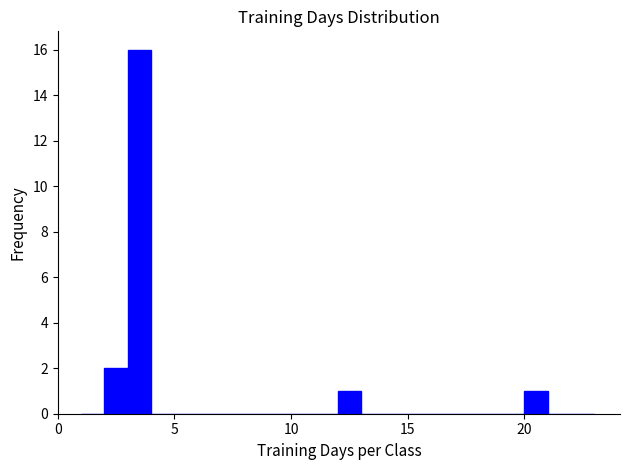

Around what value on the x-axis is the tallest bar? Give the approximate position of its centre, as read against the axis.

3.5